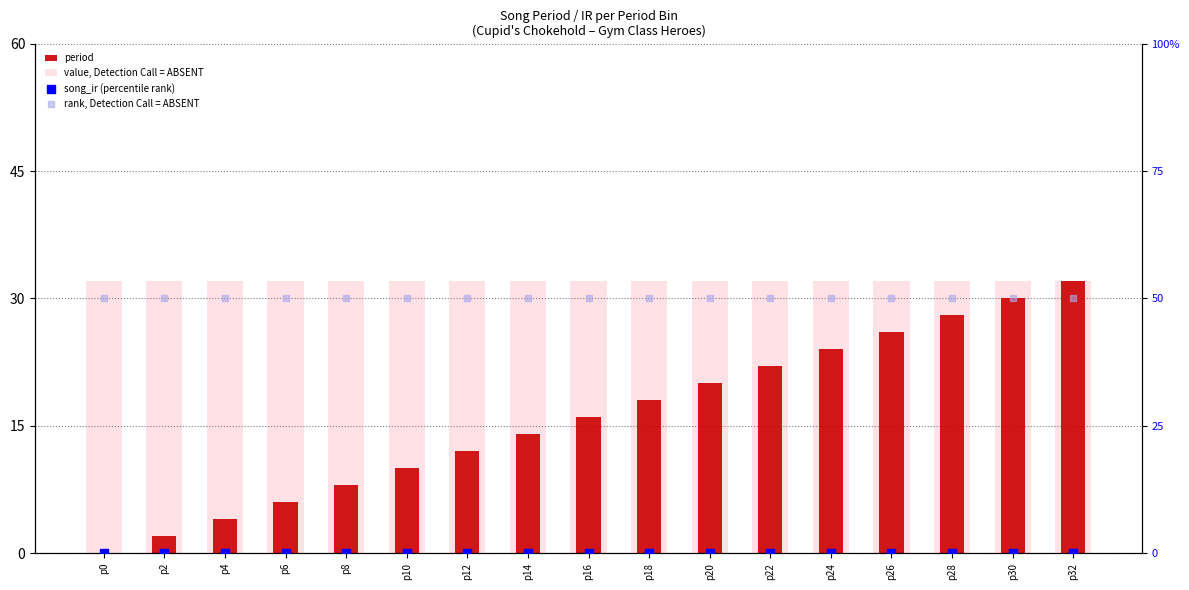

Is the value of song_ir (percentile rank) at p26 greater than the value of rank, Detection Call = ABSENT at p14?

No